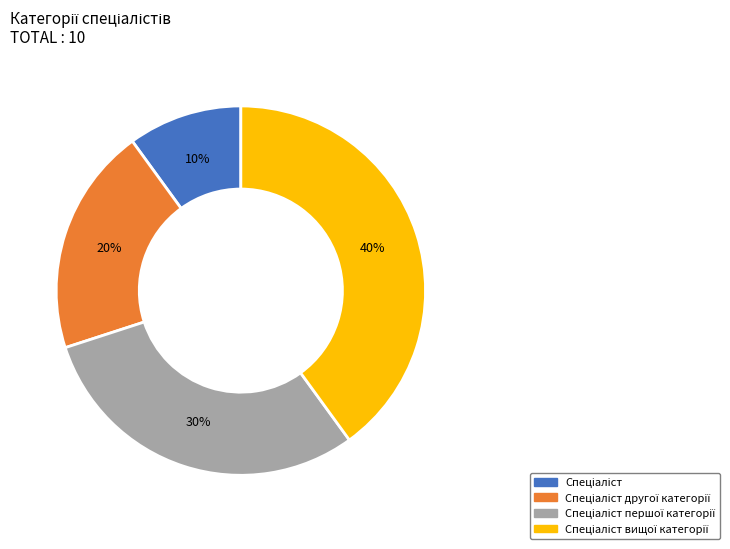

To the nearest percent, what is the difference between the largest and smallest slice percentages?

30%